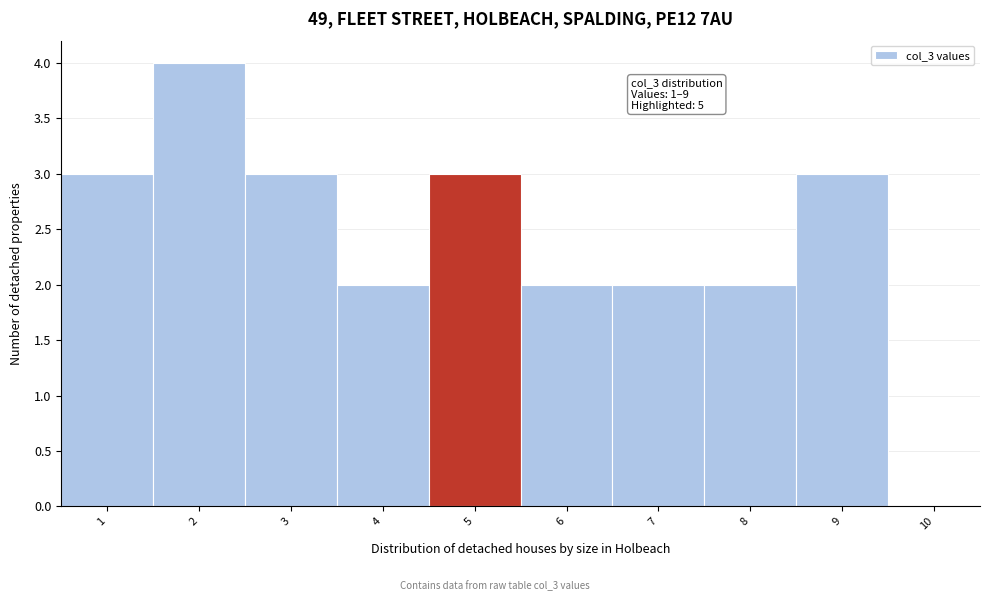

Which range on the x-axis has the tallest bar?

1.5 to 2.5